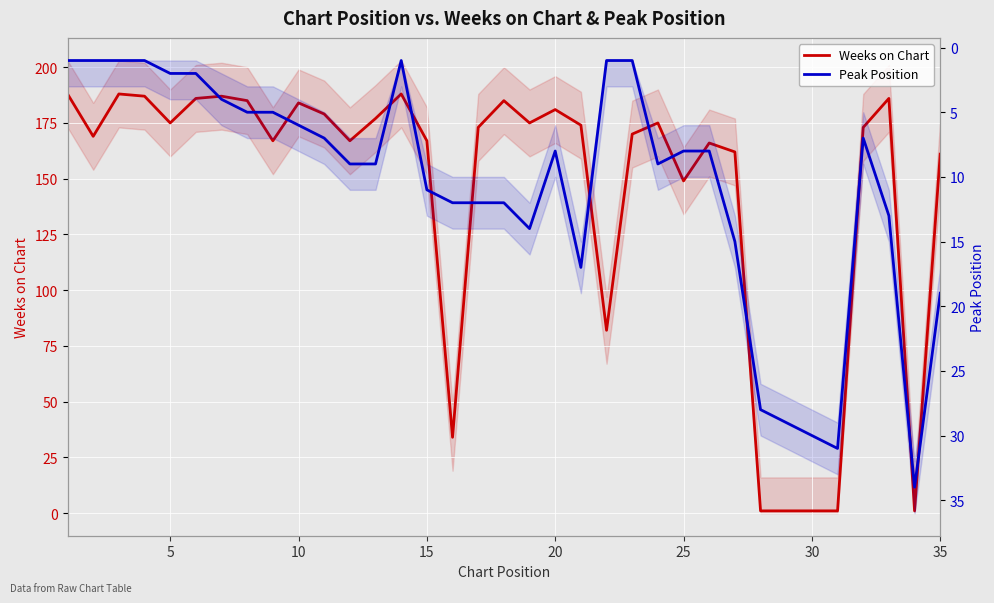

Which series has the widest spread of values?

Weeks on Chart